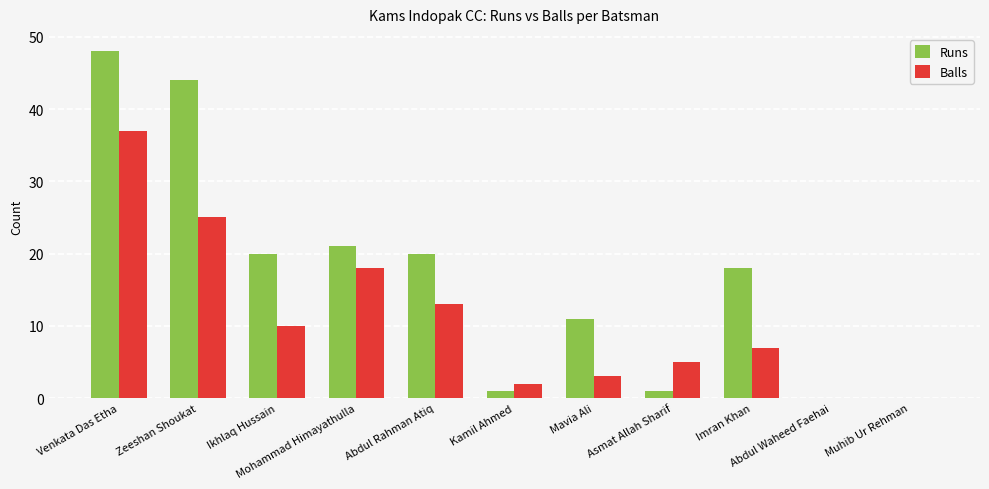

At which category does the chart reach its peak across all series?

Venkata Das Etha